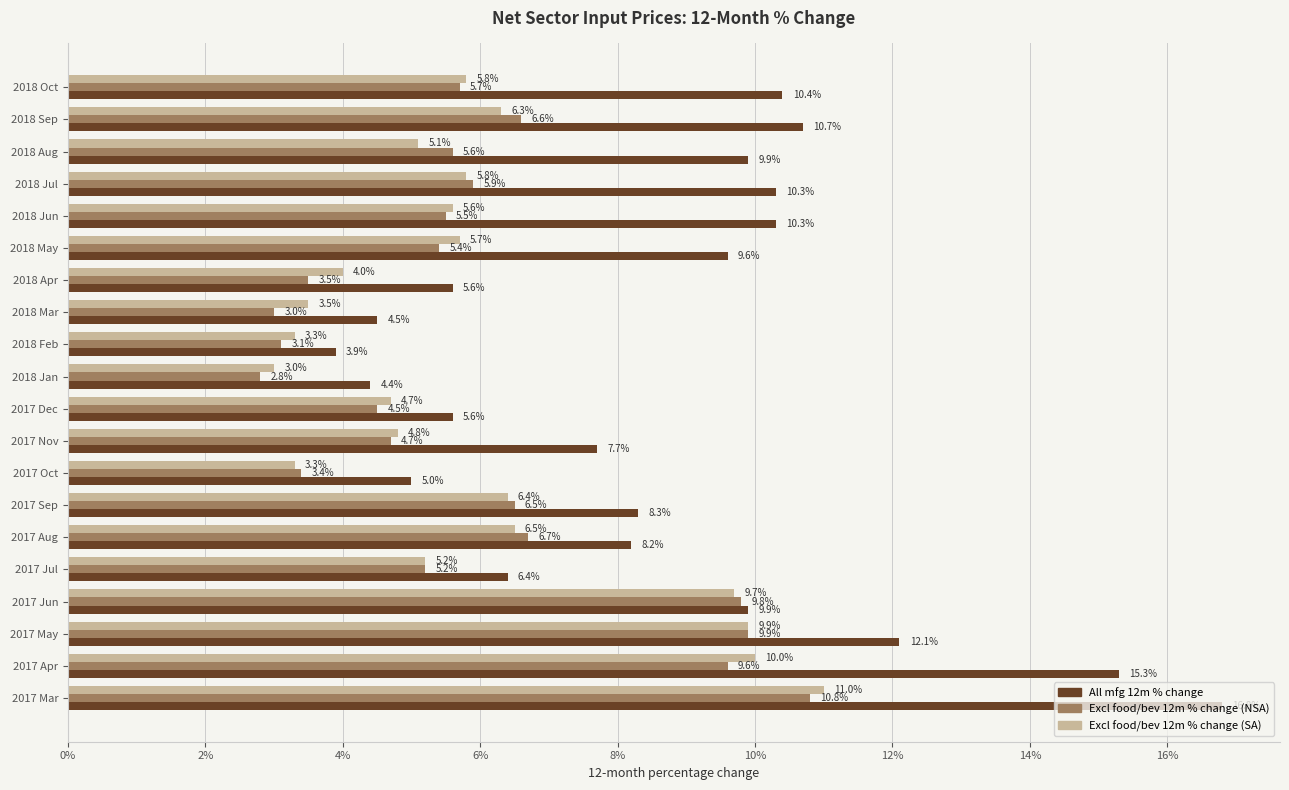

What is the total value across all series at 2018 Aug?

20.6